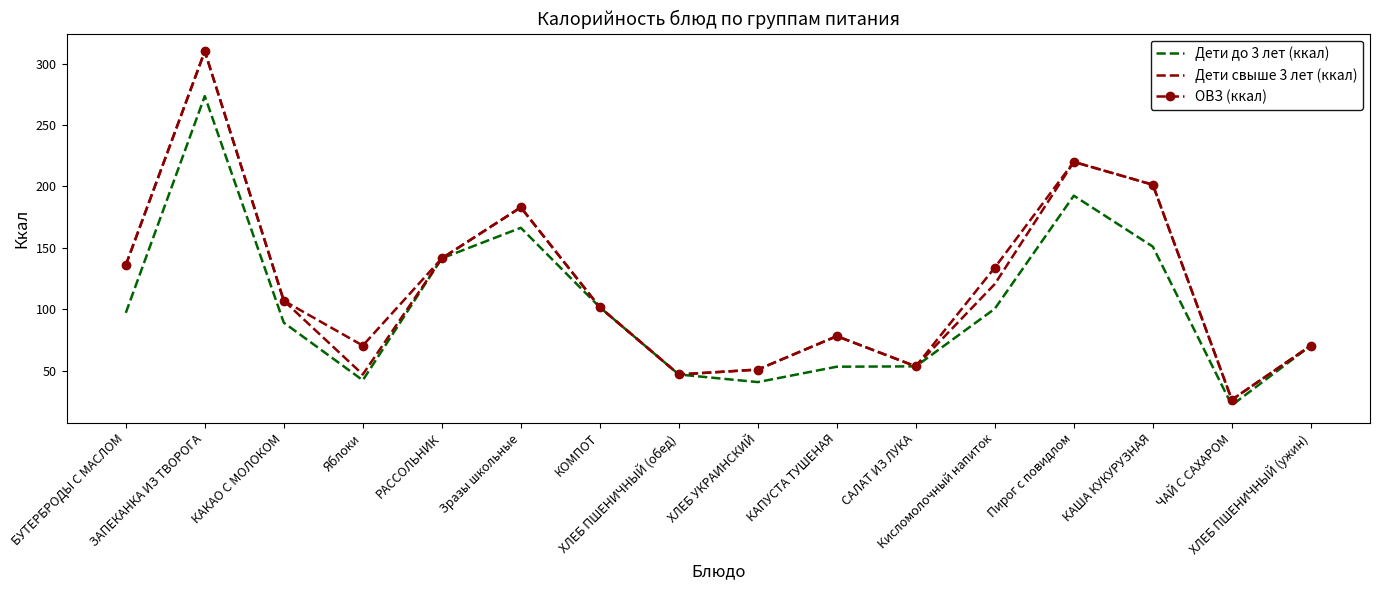

What is the smallest value displayed?

22.0